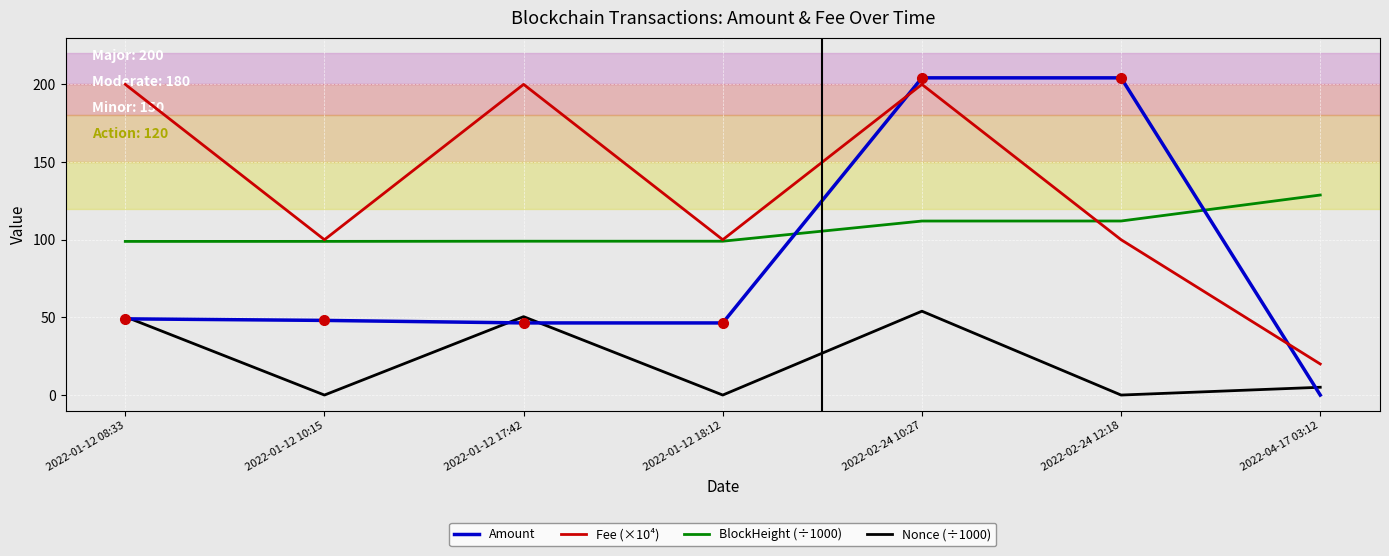

Rank the categories by Nonce (÷1000) value from lowest to highest.

2022-01-12 10:15, 2022-01-12 18:12, 2022-02-24 12:18, 2022-04-17 03:12, 2022-01-12 08:33, 2022-01-12 17:42, 2022-02-24 10:27